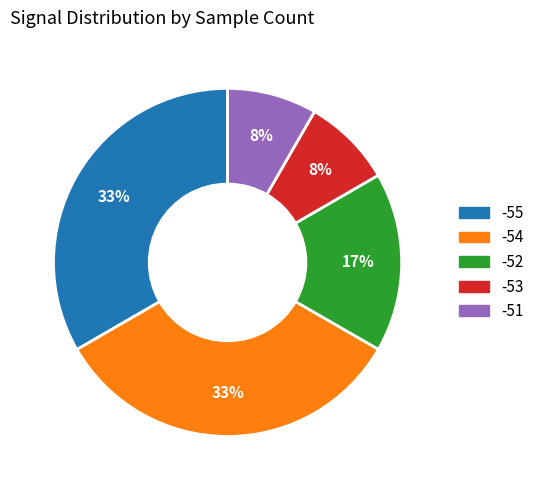

Is there a majority slice in this chart?

No